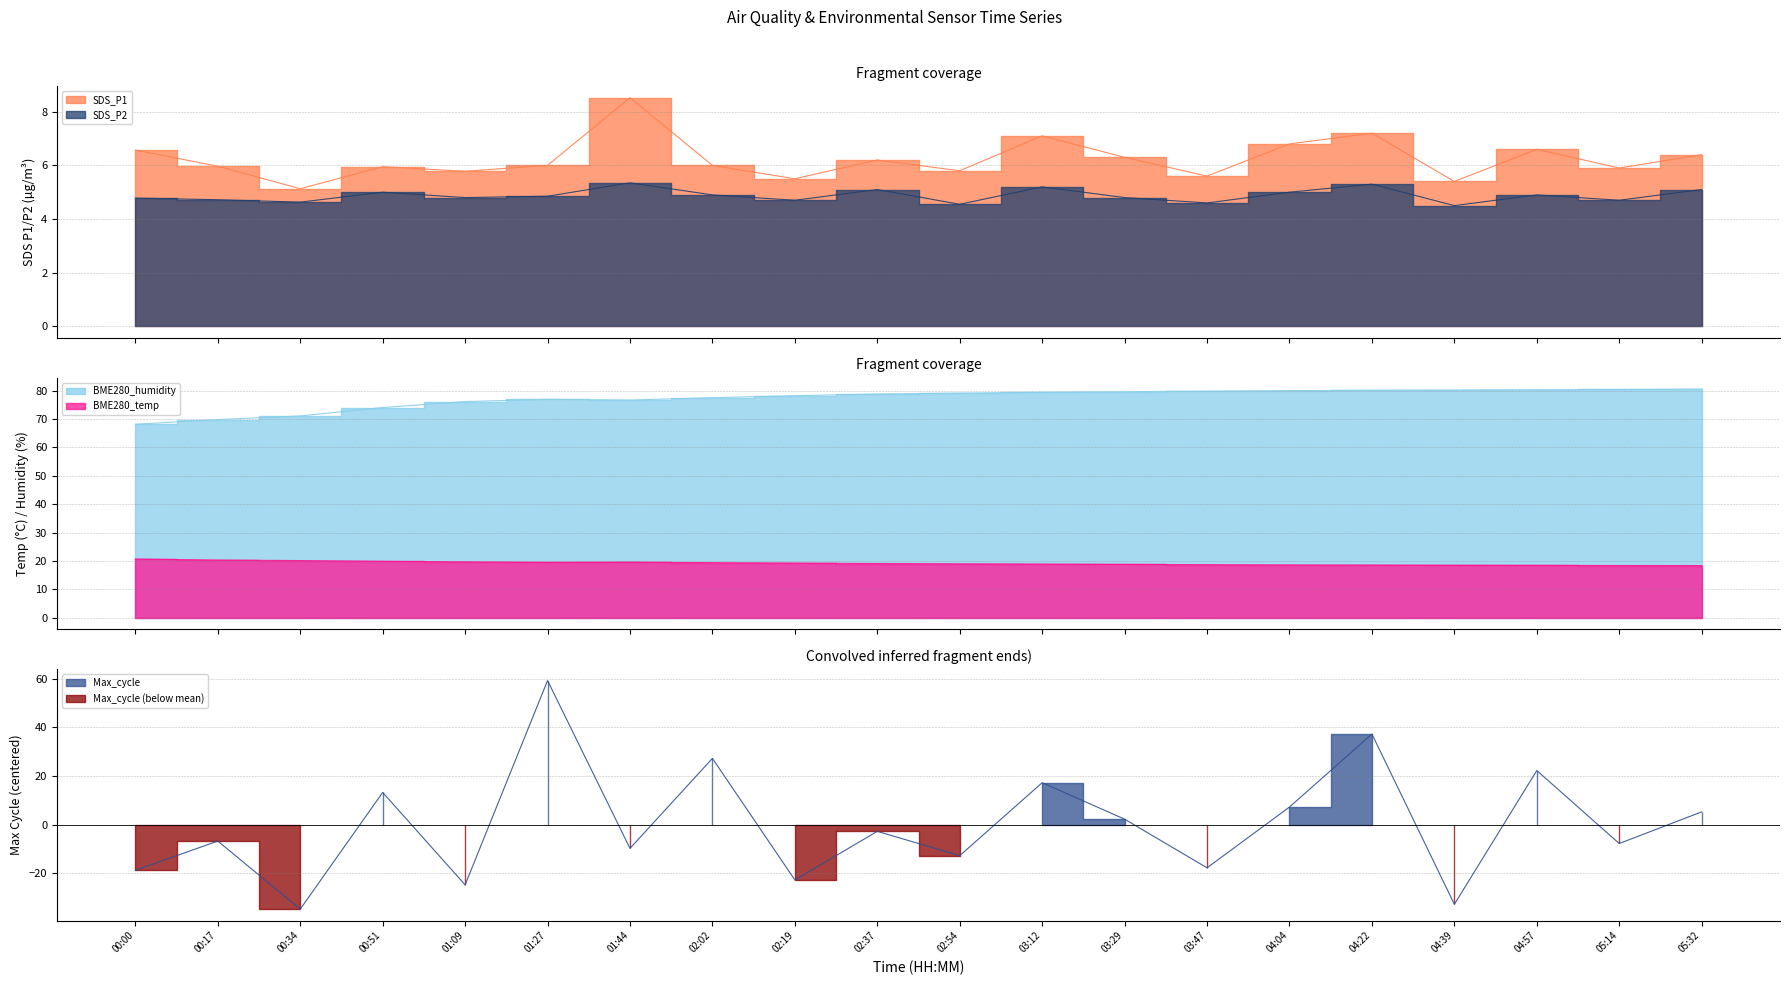

At how many categories does at least one series exceed 31?

20